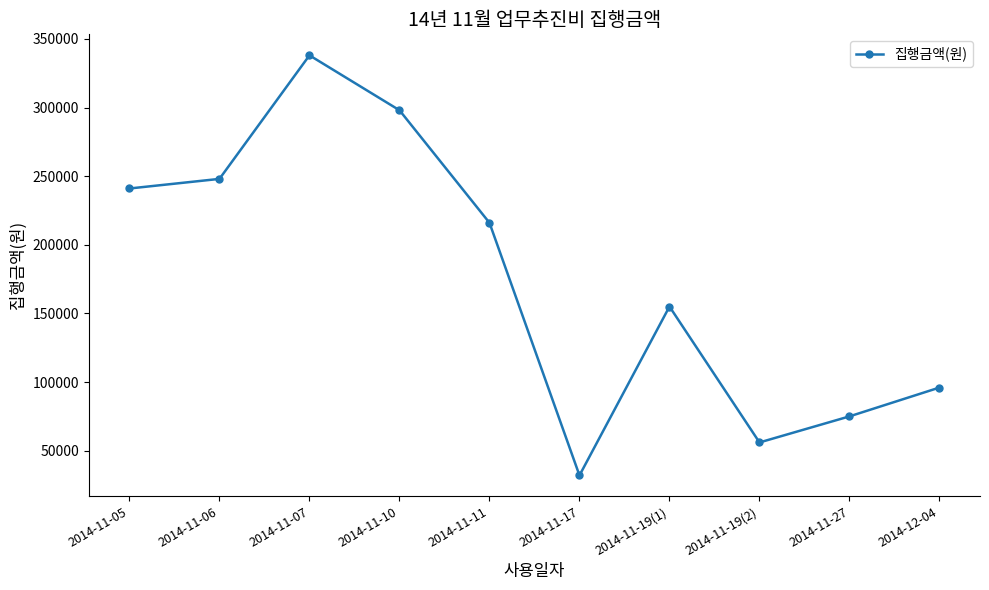

Reading left to right, list all the values displayed in this chart.

241000	248000	338000	298000	216000	32000	155000	56000	75000	96000